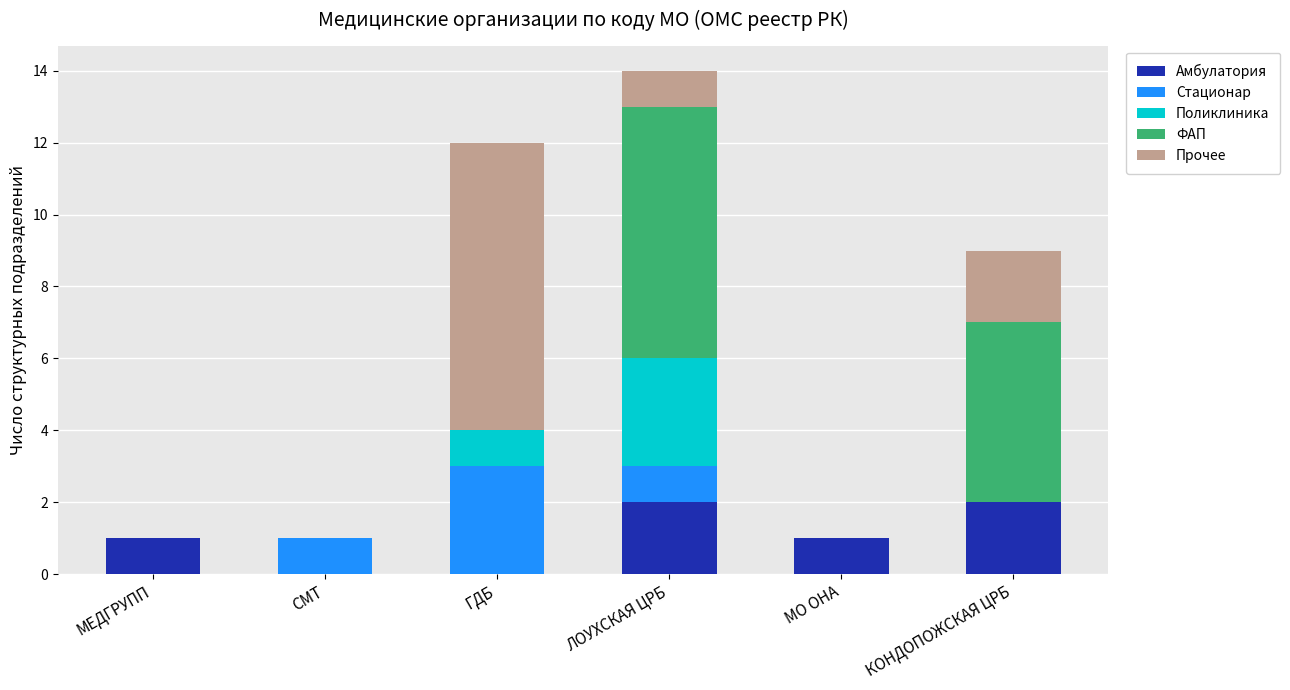

At which category is the sum across all series the highest?

ЛОУХСКАЯ ЦРБ